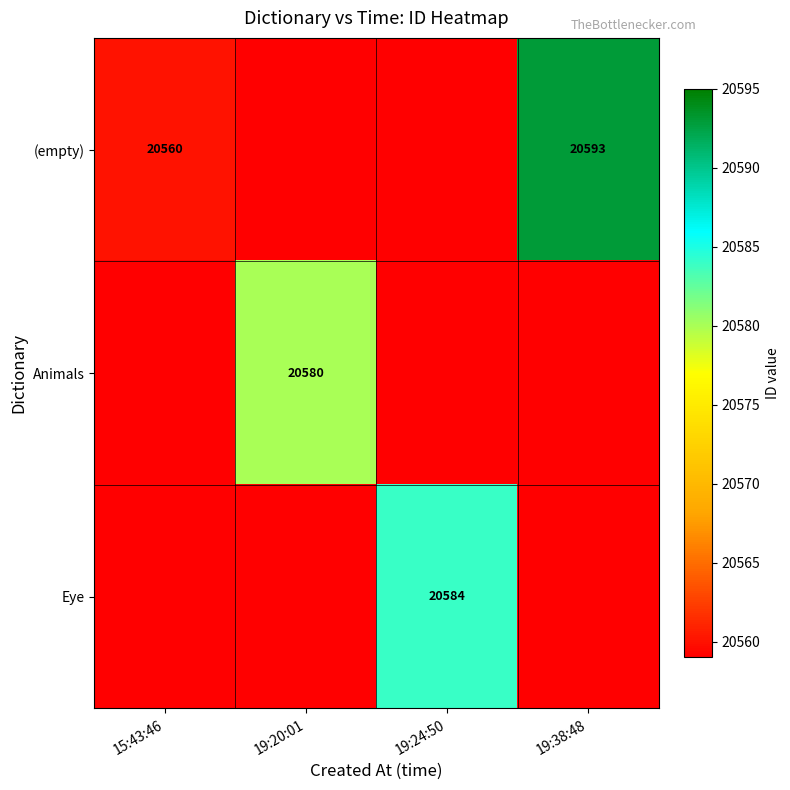

True or false: (empty) has a value of 31211 at 19:38:48.

False